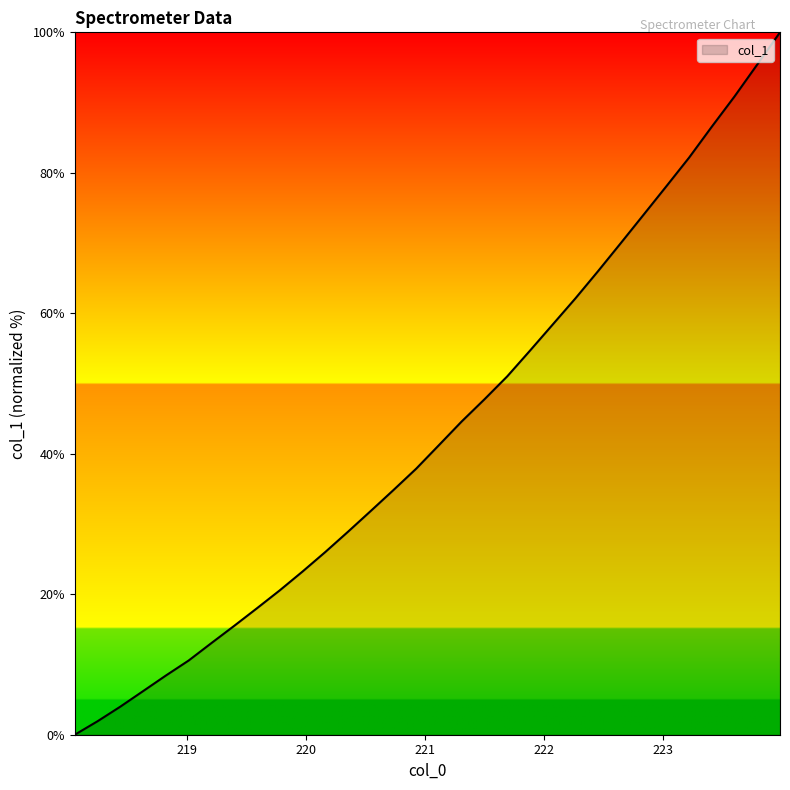

What is the difference between the maximum and minimum values?

100.0